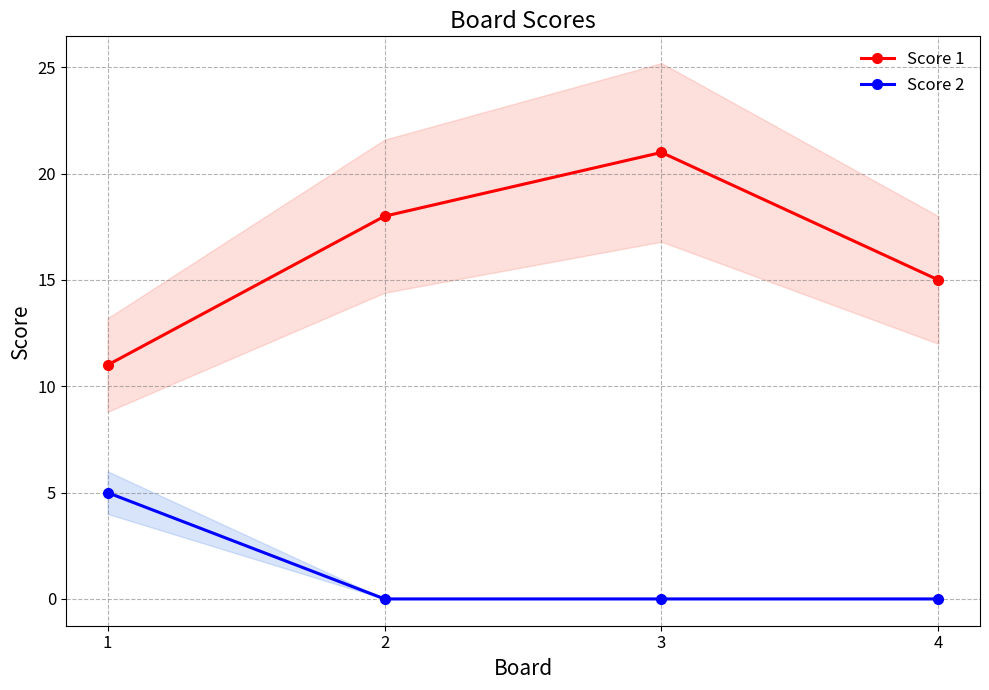

At which category does the chart reach its peak across all series?

3